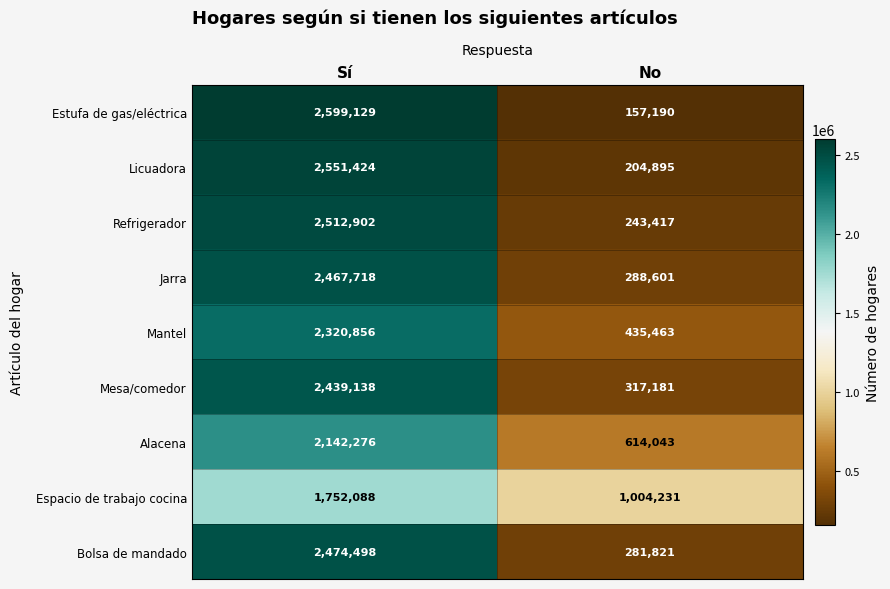

What is the approximate value of Alacena at Sí, to the nearest 100?

2142300